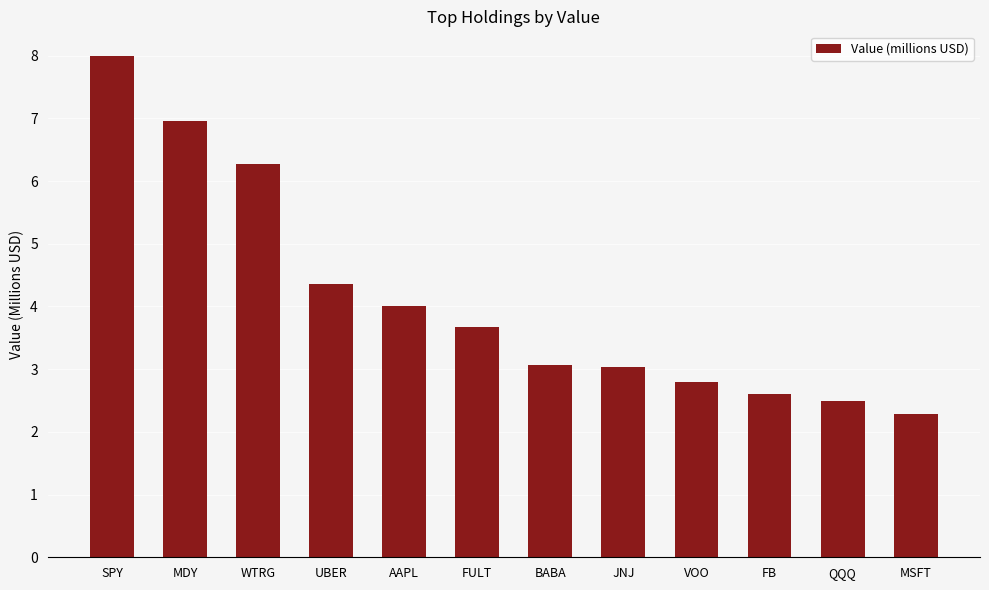

Which category has the highest value across all series?

SPY